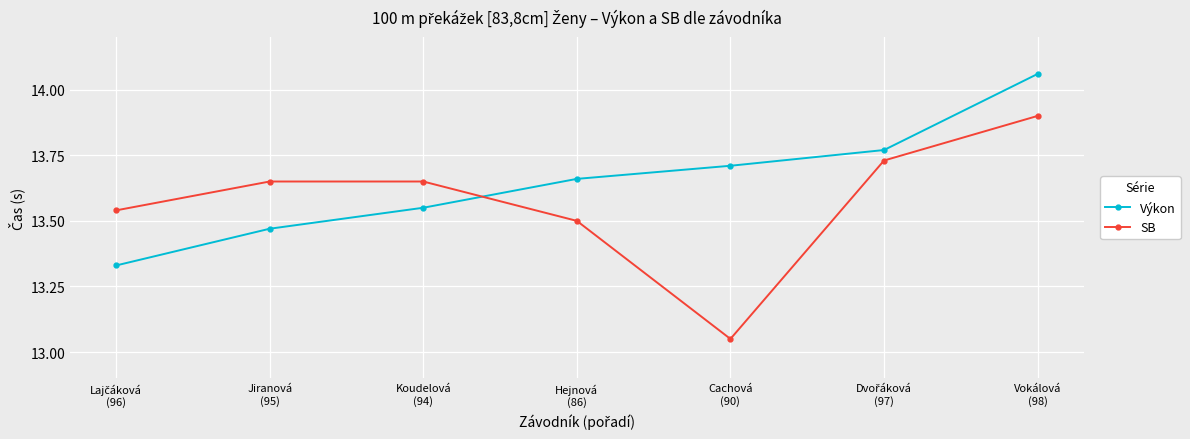

Which series ends up on top after the final intersection of Výkon and SB?

Výkon